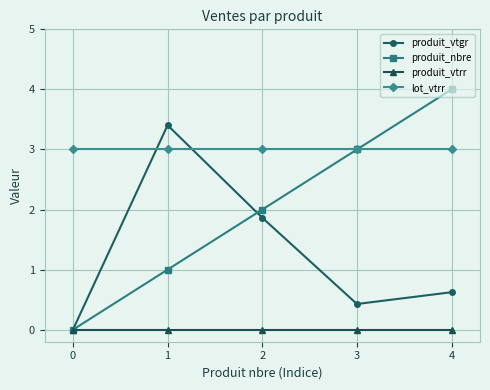

True or false: produit_vtrr and lot_vtrr intersect in this chart.

False